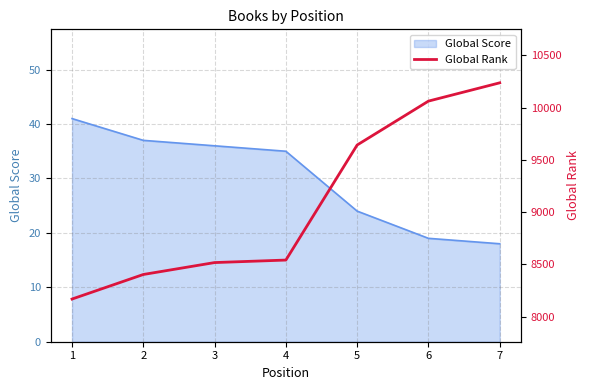

The value at 2 is 11699. True or false?

False